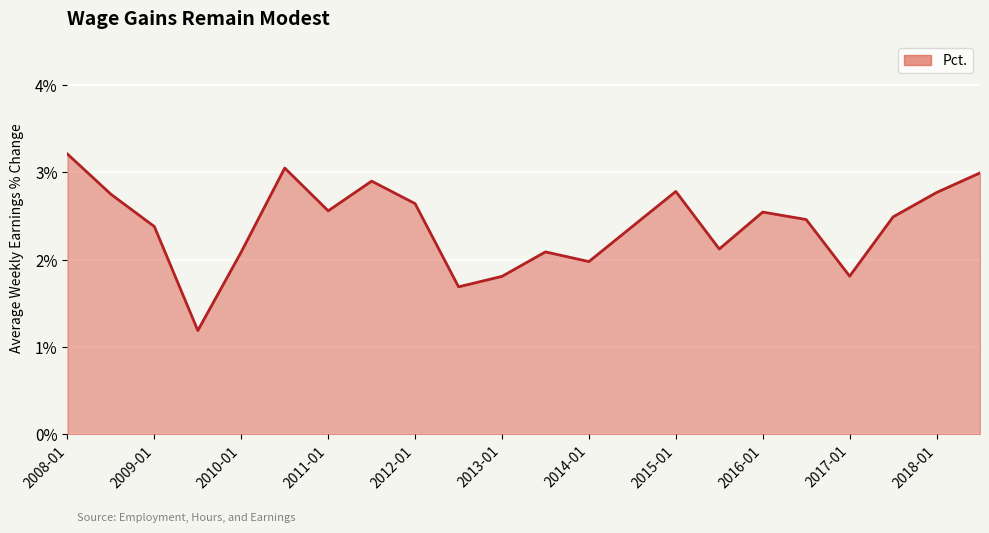

What is the difference between the maximum and minimum values?

2.0